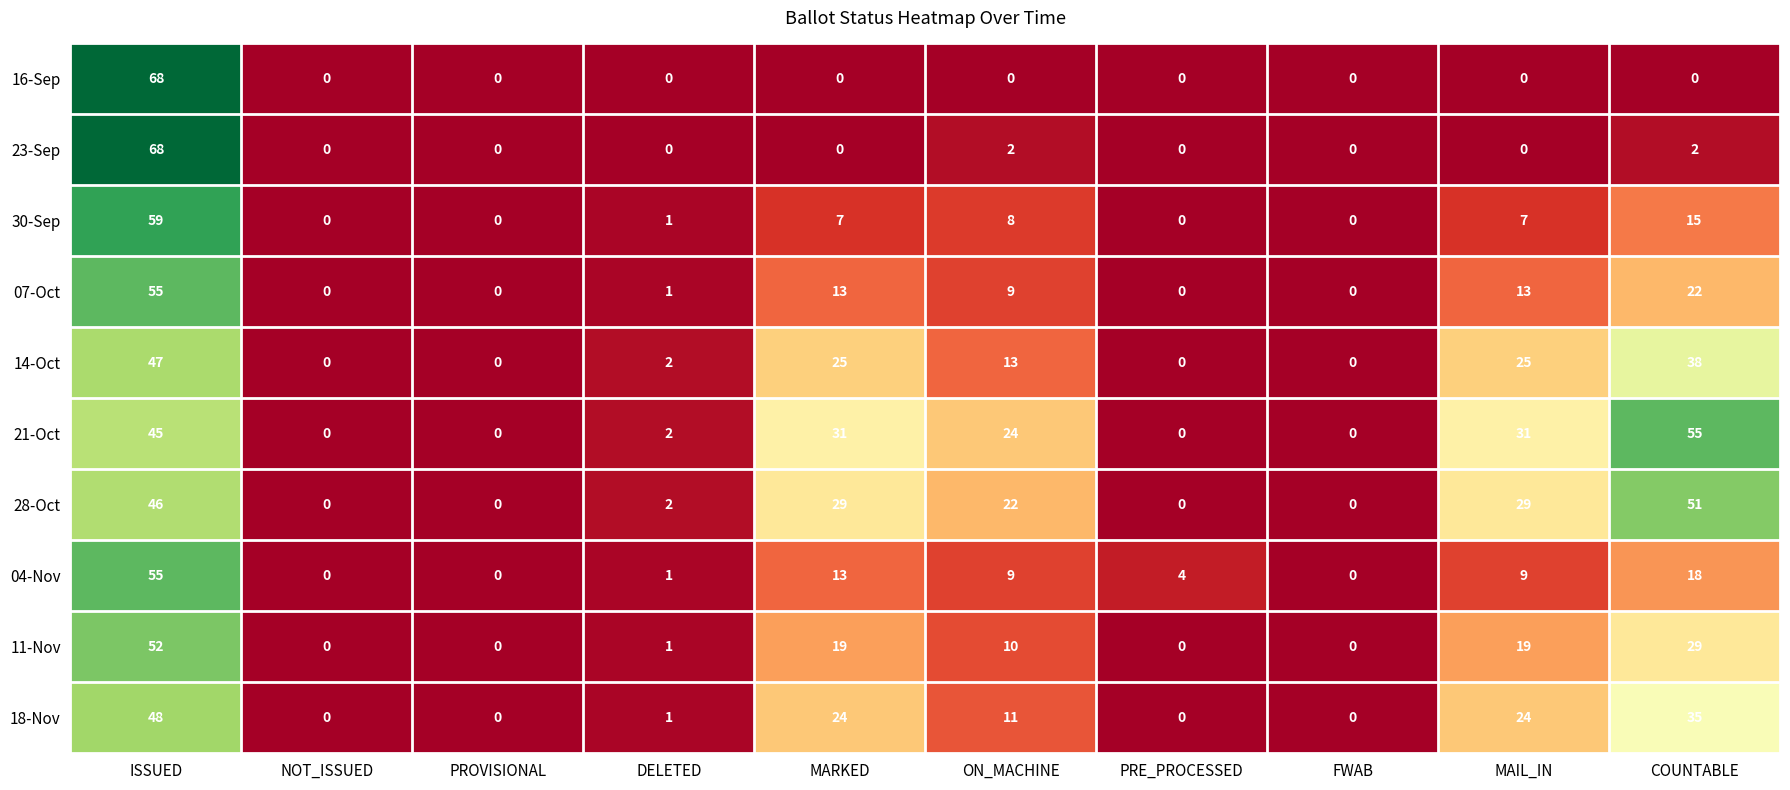

What is the difference between the 11-Nov values at ISSUED and MARKED?

33